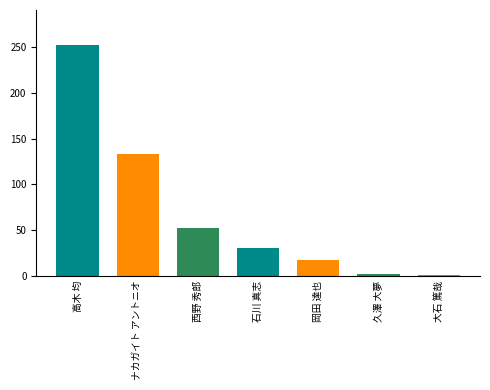

Which label corresponds to the largest value in the chart?

高木 均